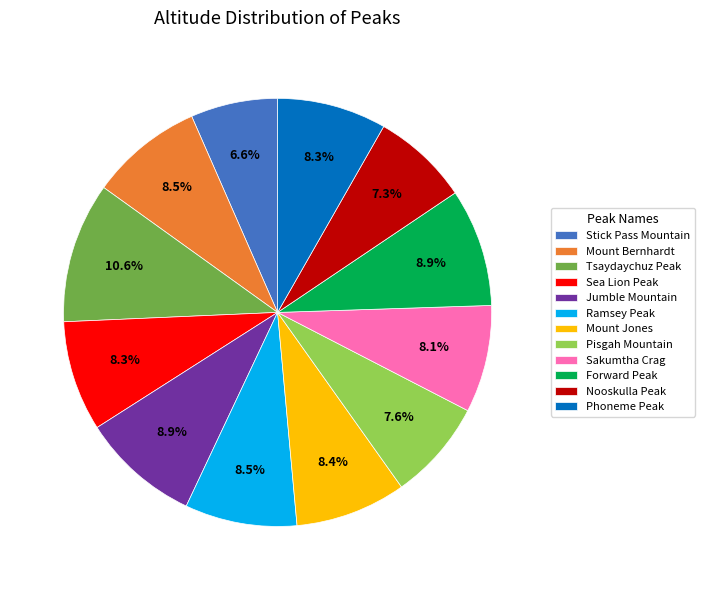

Approximately how many times larger is the value at Forward Peak compared to Mount Bernhardt?

1.0